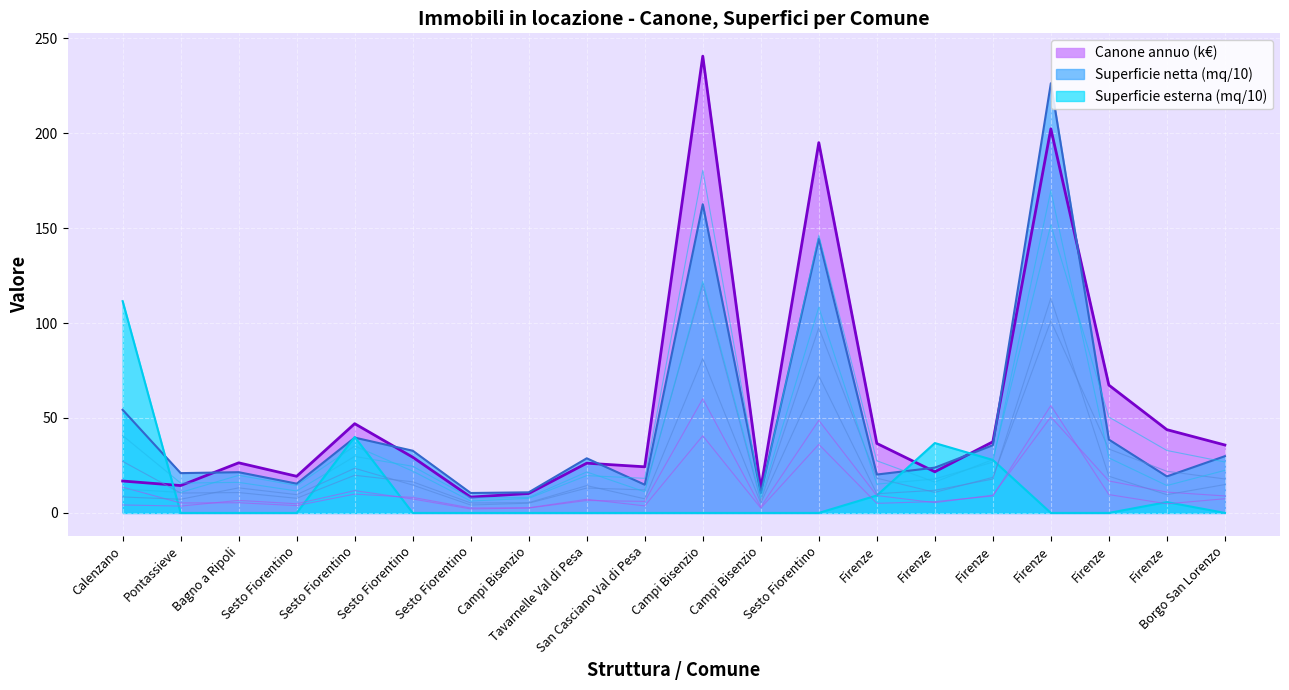

In Superficie netta mq, how many points are lower than both neighbors (excluding endpoints)?

7